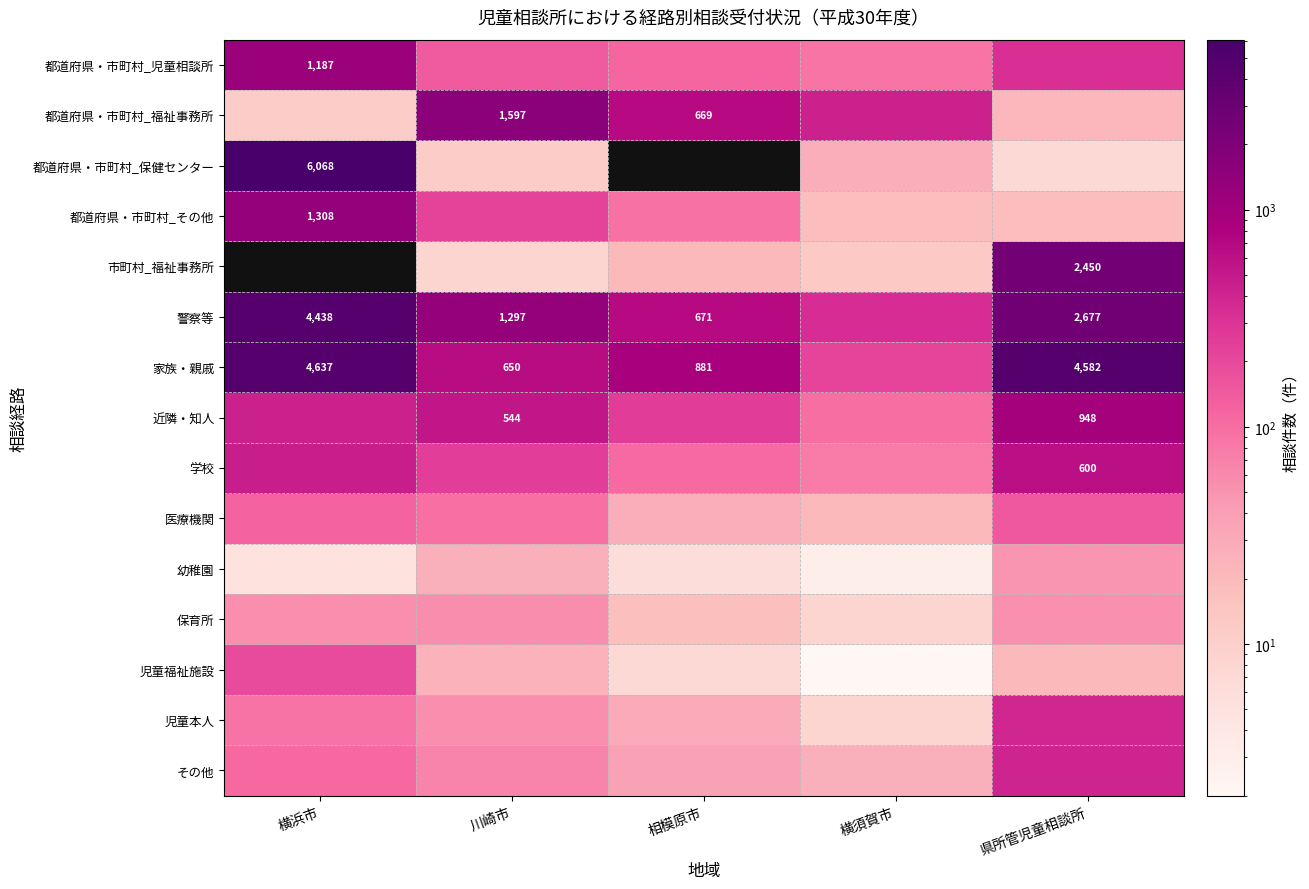

The 家族・親戚 series shows 650 at 川崎市. True or false?

True